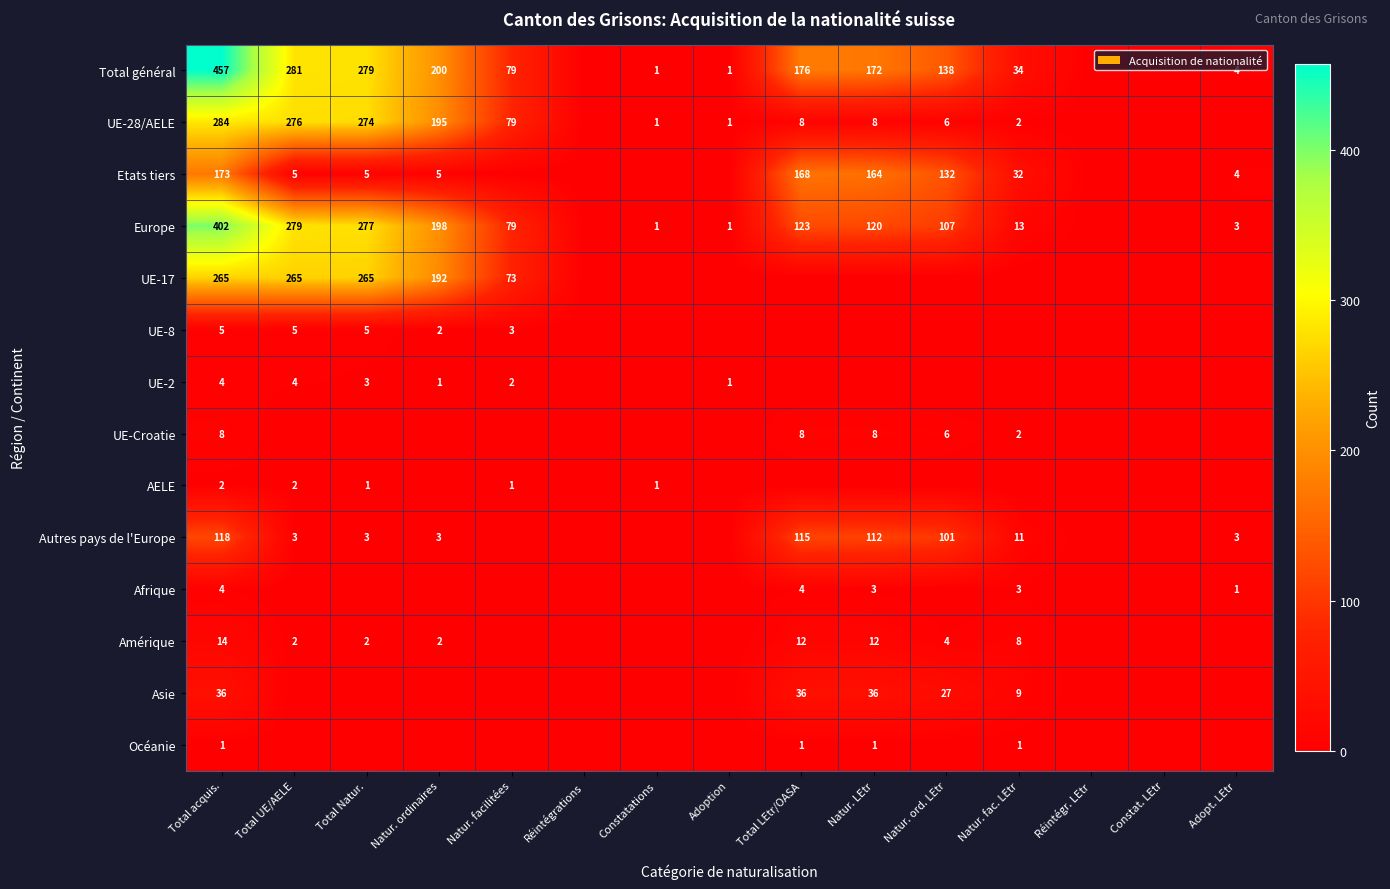

What is the difference between the UE-28/AELE values at Natur. ordinaires and Adoption?

194